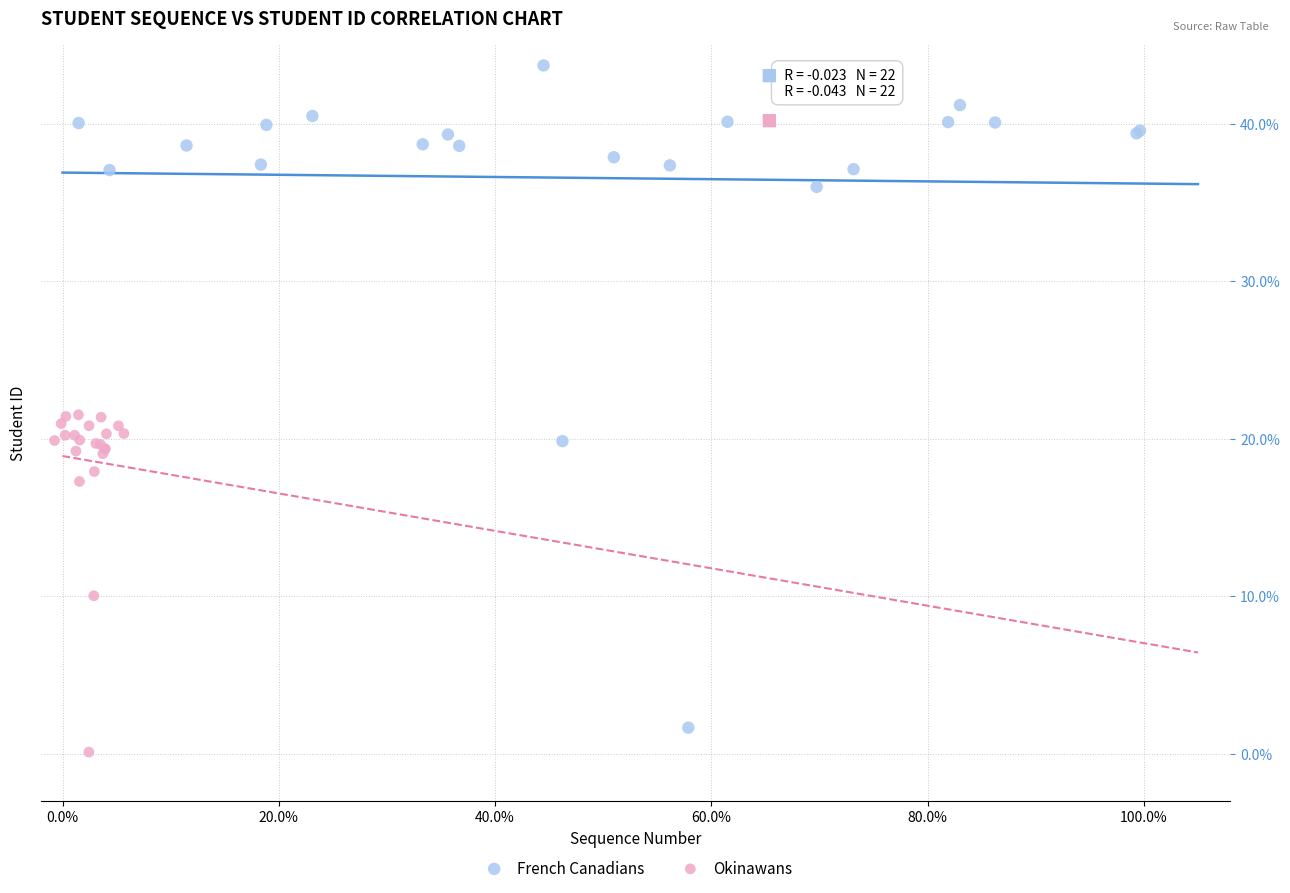

What are all the series names shown in the legend?

French Canadians, Okinawans